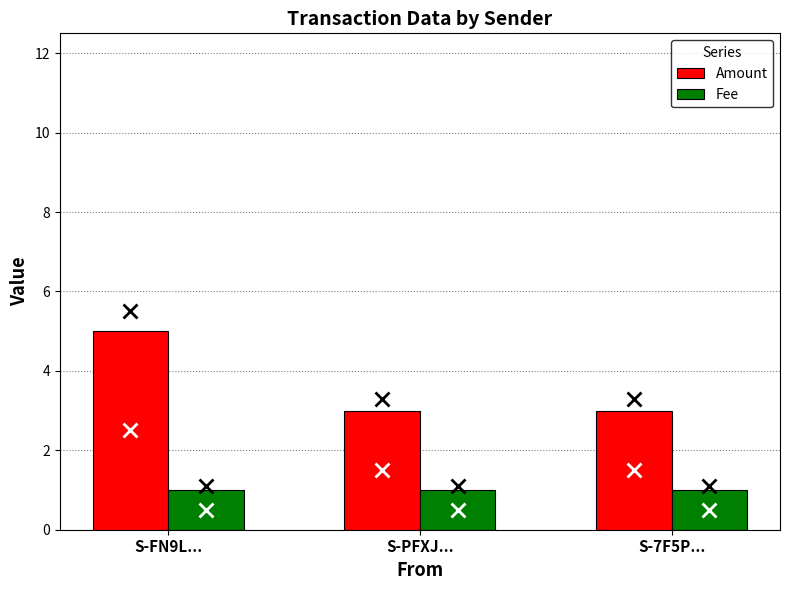

Which series has the largest range (max minus min)?

Amount